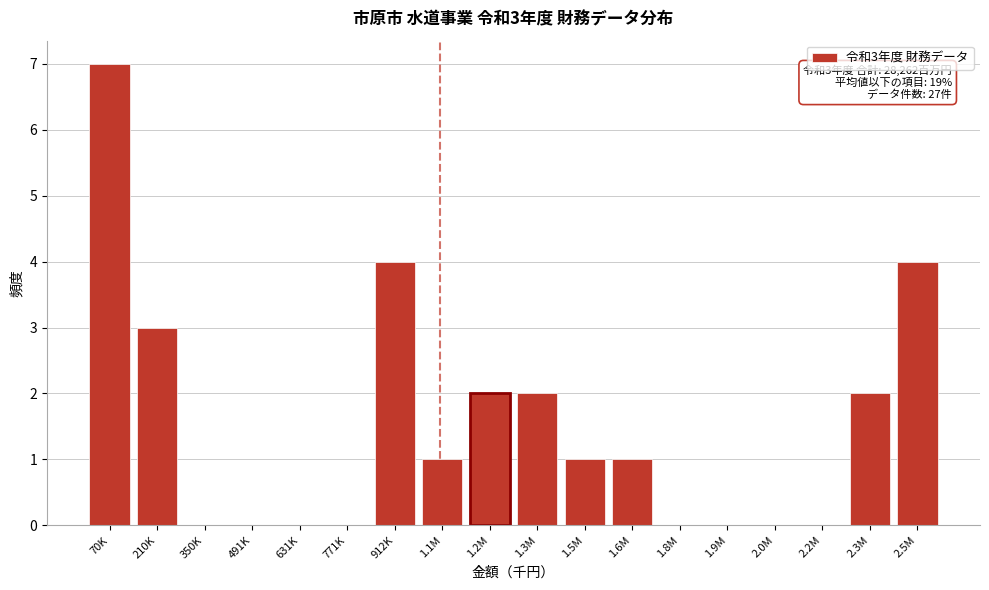

Reading right to left, transcribe all the data shown in this chart.

2.5M=4	2.3M=2	2.2M=0	2.0M=0	1.9M=0	1.8M=0	1.6M=1	1.5M=1	1.3M=2	1.2M=2	1.1M=1	912K=4	771K=0	631K=0	491K=0	350K=0	210K=3	70K=7